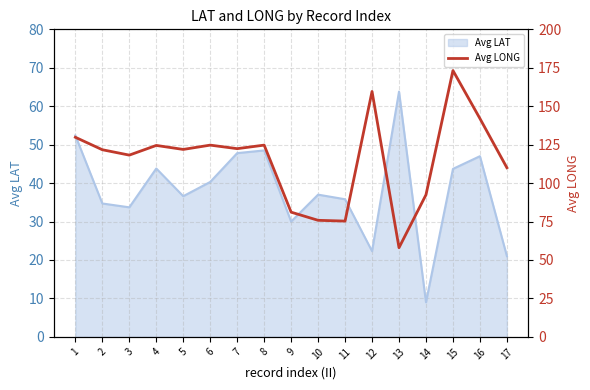

At which category does the data reach its first local peak?

4